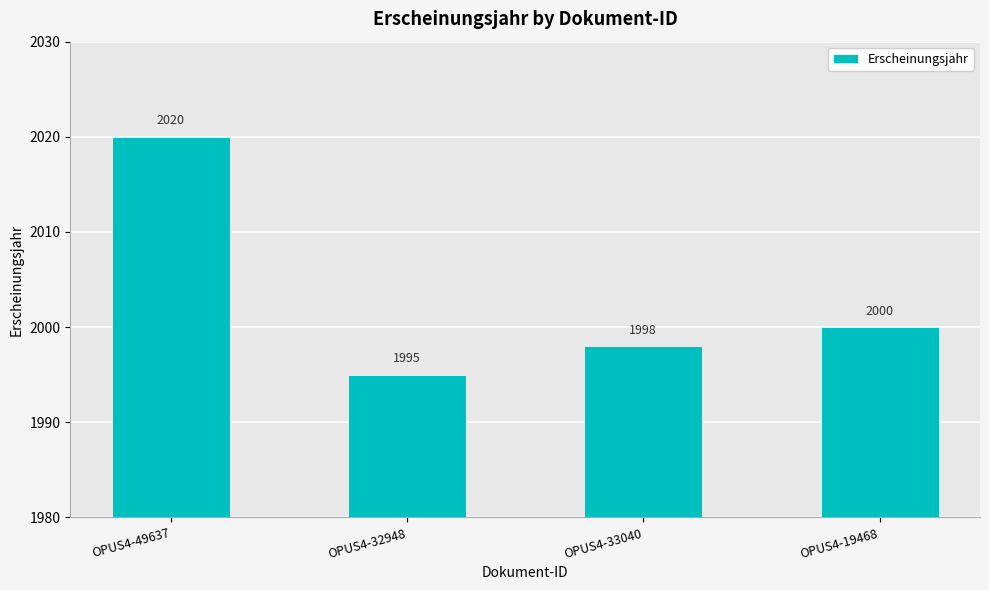

Does the chart contain stacked bars?

No